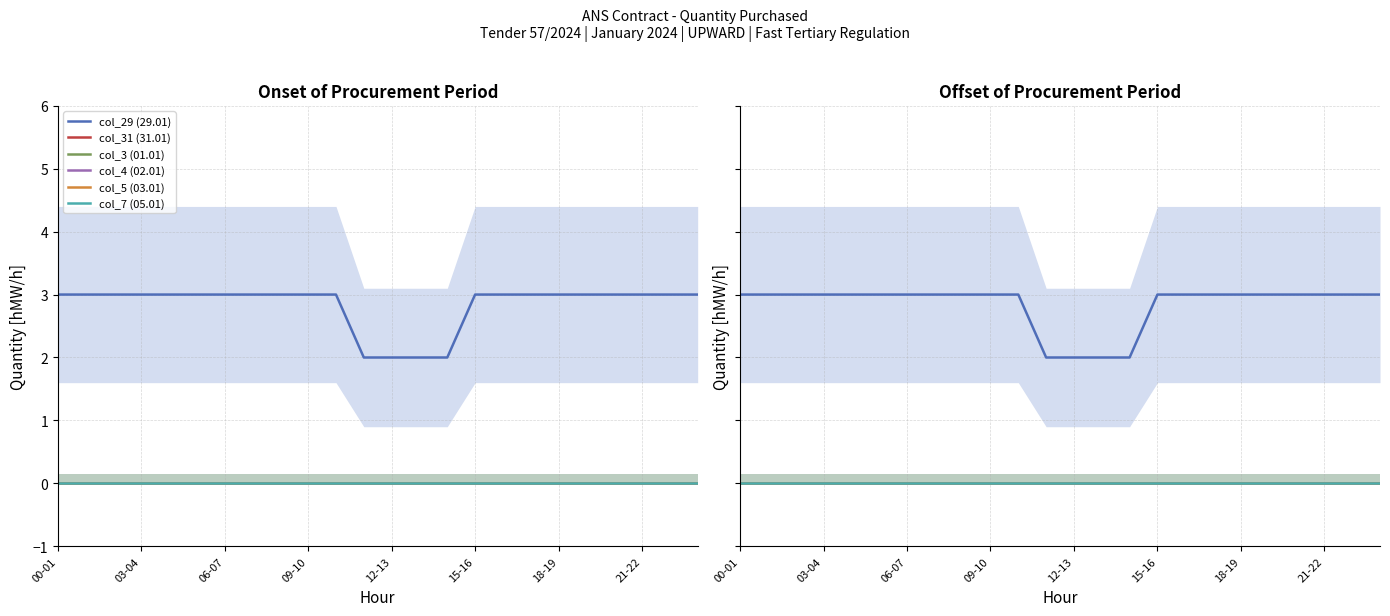

What position from the left is 12-13?

5